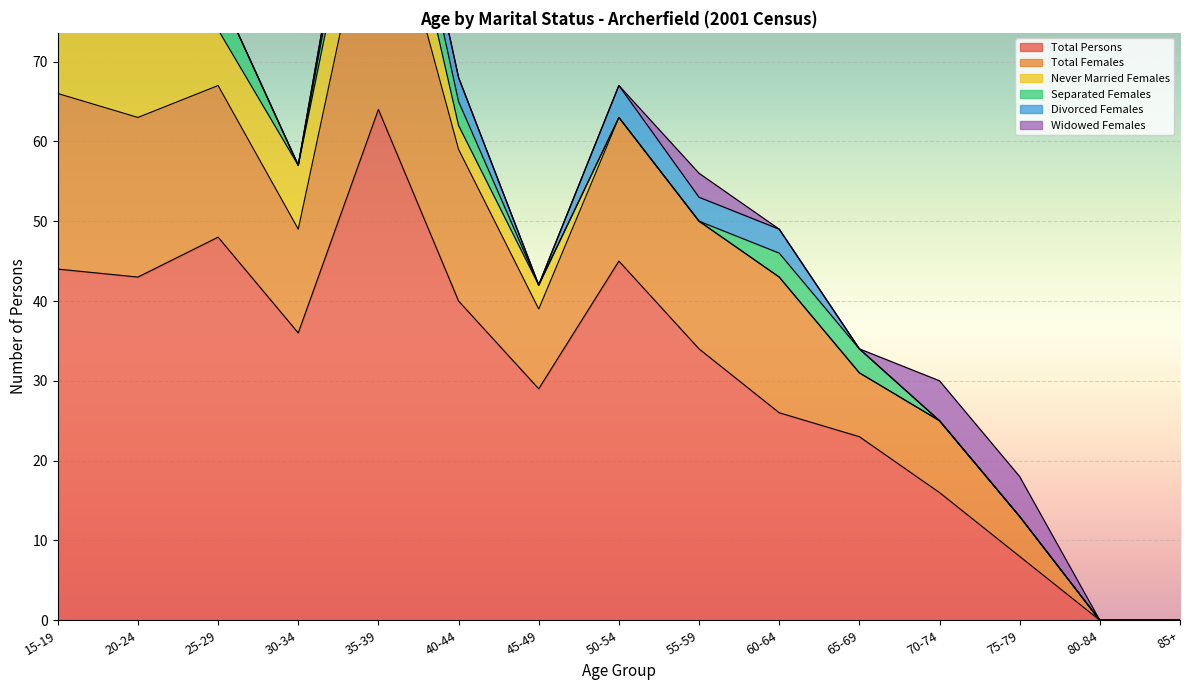

What is the maximum value shown in the chart?

64